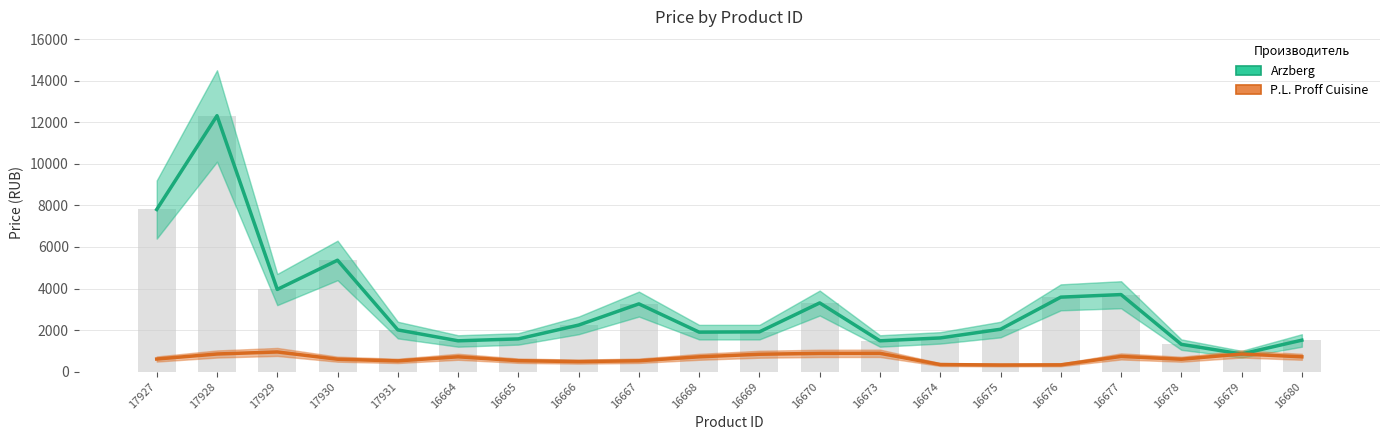

At which label does Arzberg reach its peak?

17928